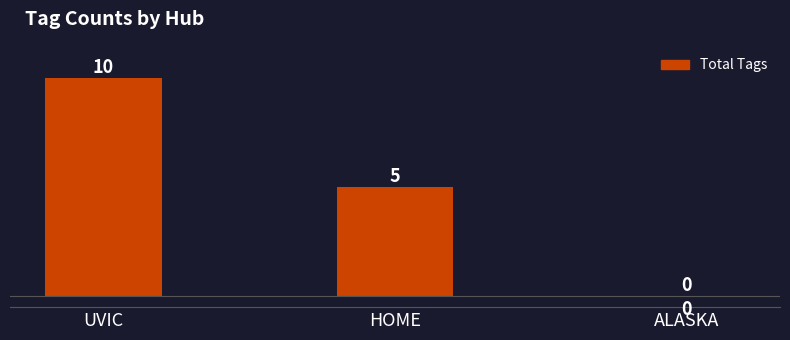

What is the sum of all values?

15